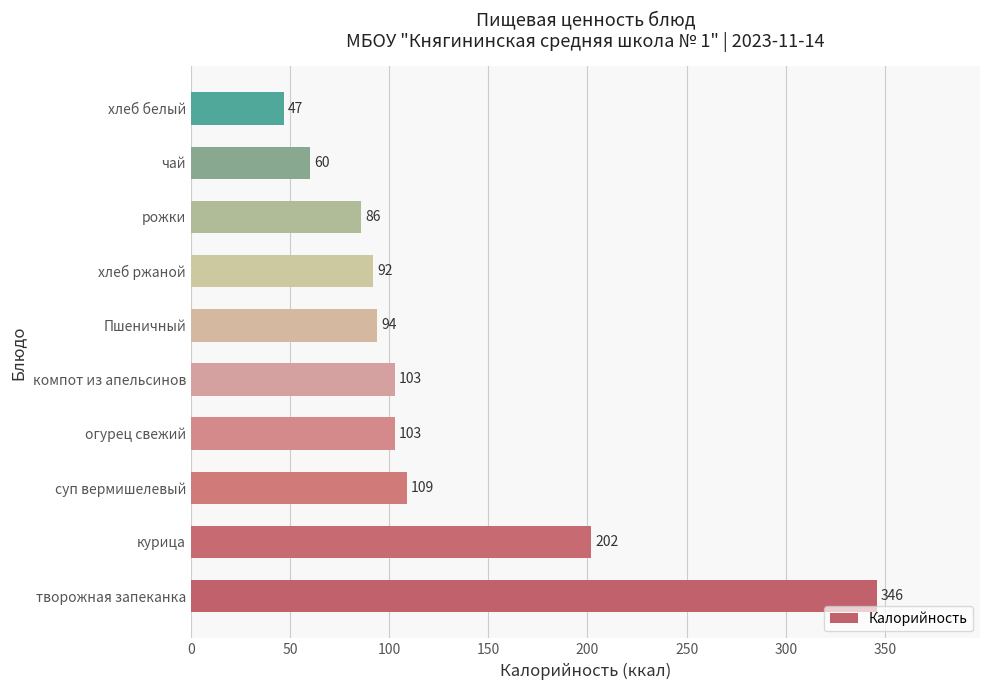

Approximately how many times larger is the value at рожки compared to чай?

1.4